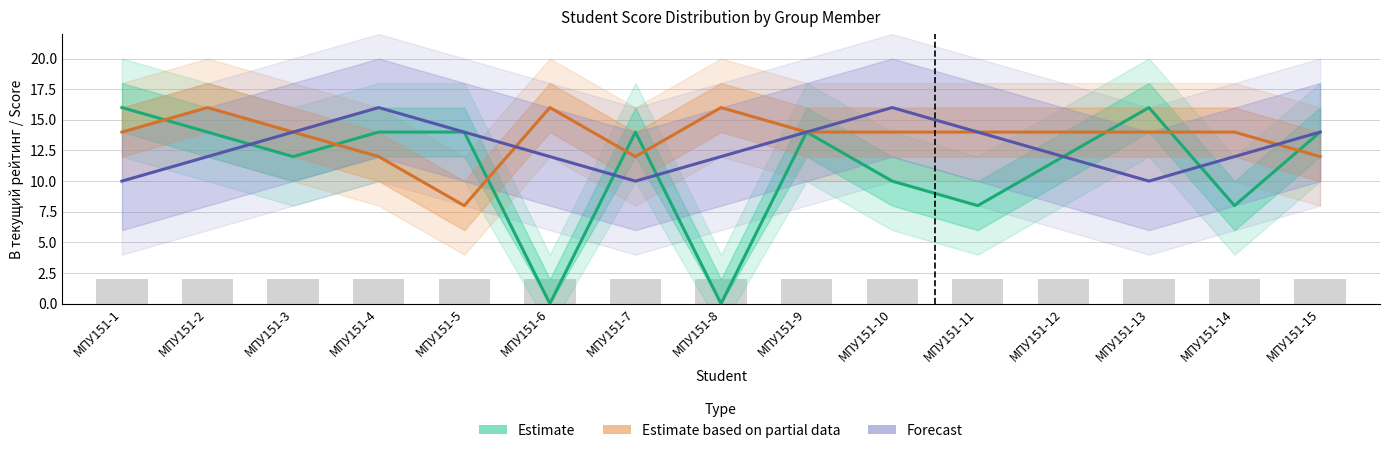

What is the sum of all Forecast values?

192